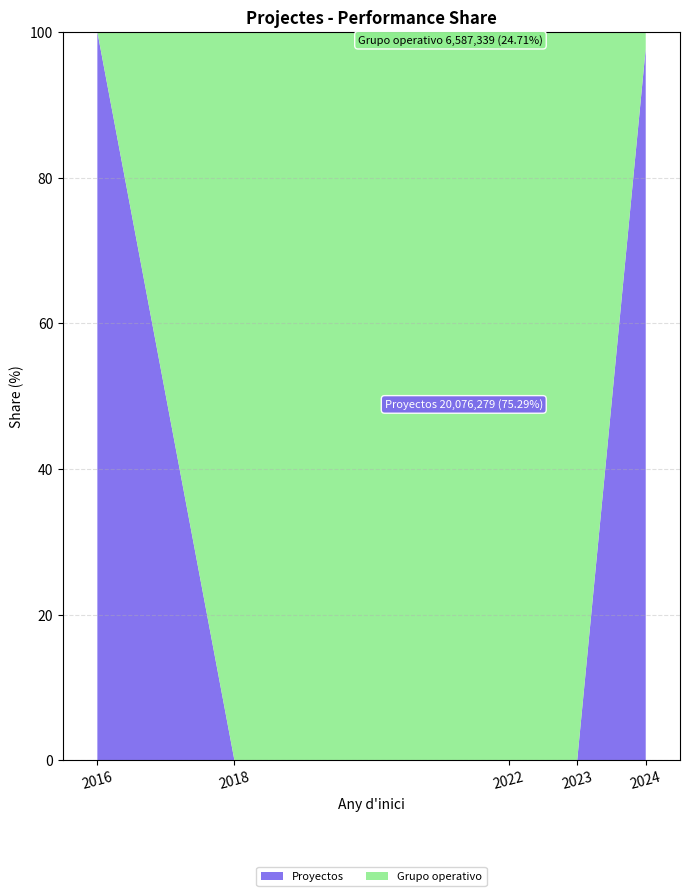

What is the highest value of the Proyectos series?

100.0